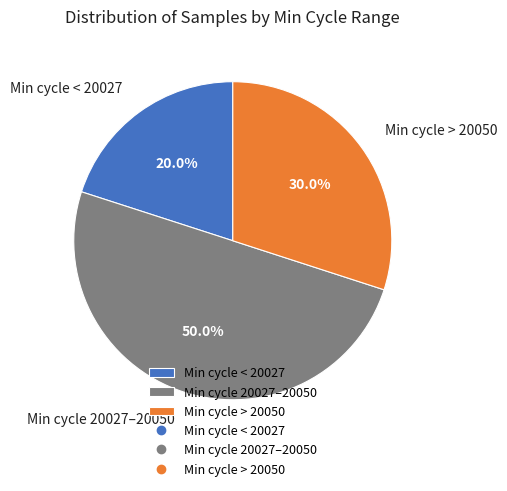

Does Min cycle > 20050 represent more than half of the total?

No